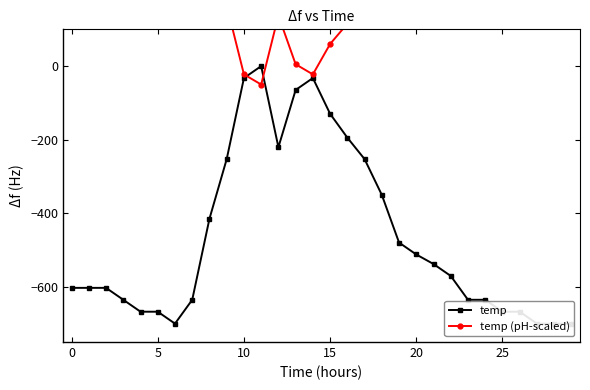

What is the average value of the temp series?

-462.1